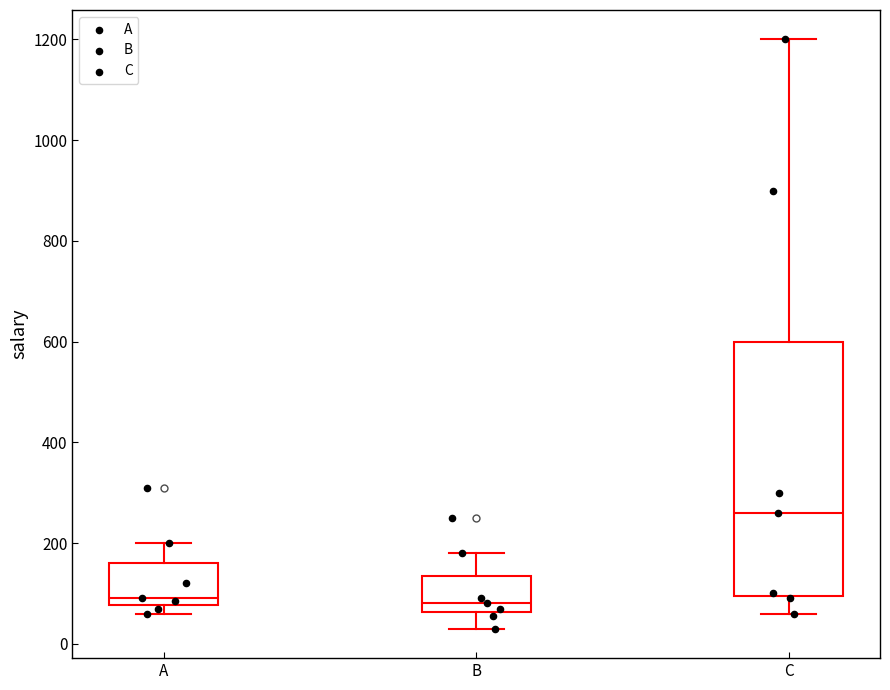

Reading left to right, transcribe this box plot: for each box, give where its median line is, the range the box spans, and where its two whiskers end, as read against the y-axis. The values are not printed on the chart, so give them approximately, as read against the axis.

A: median 100, box 80 to 160, whiskers 60 to 200
B: median 80, box 60 to 140, whiskers 40 to 180
C: median 260, box 100 to 600, whiskers 60 to 1200